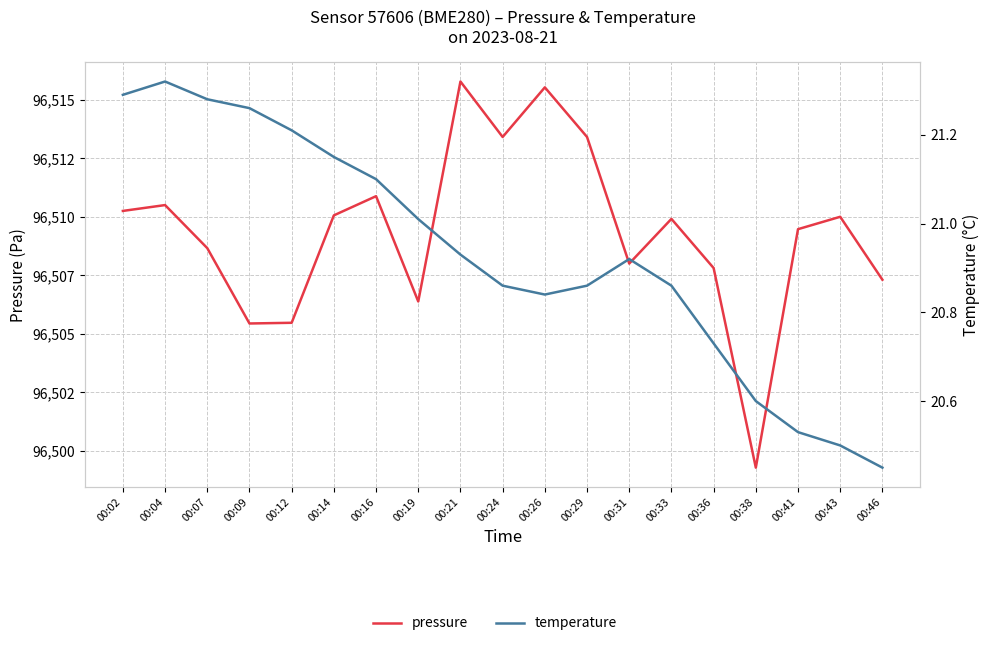

True or false: pressure and temperature cross at least once.

False